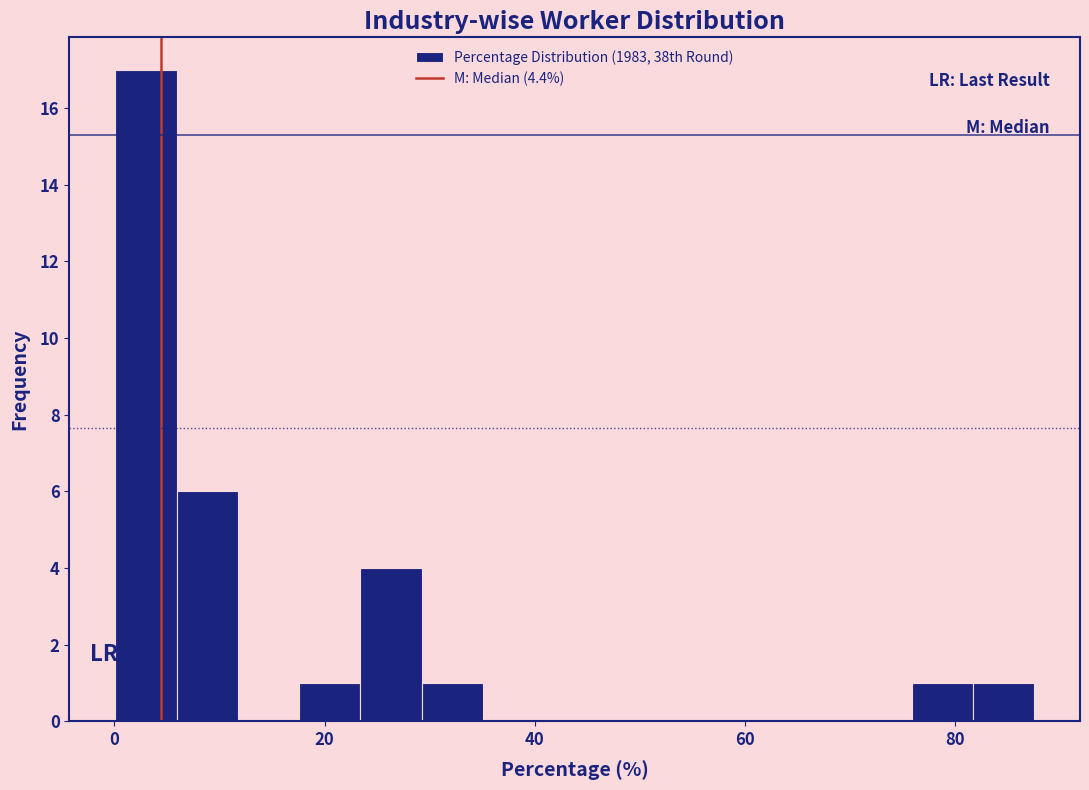

Read against the x-axis, roughly where is the centre of the tallest bar?

4